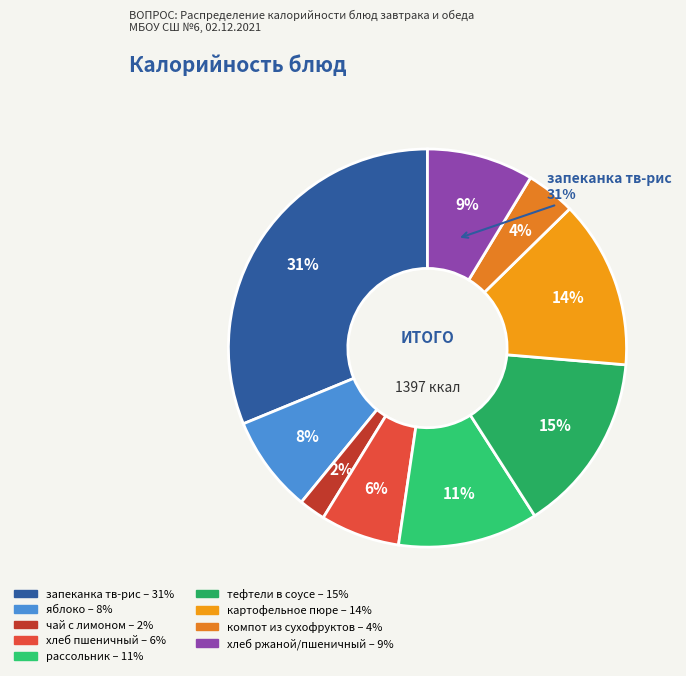

Combined, what portion of the pie is рассольник and яблоко?

19.3%